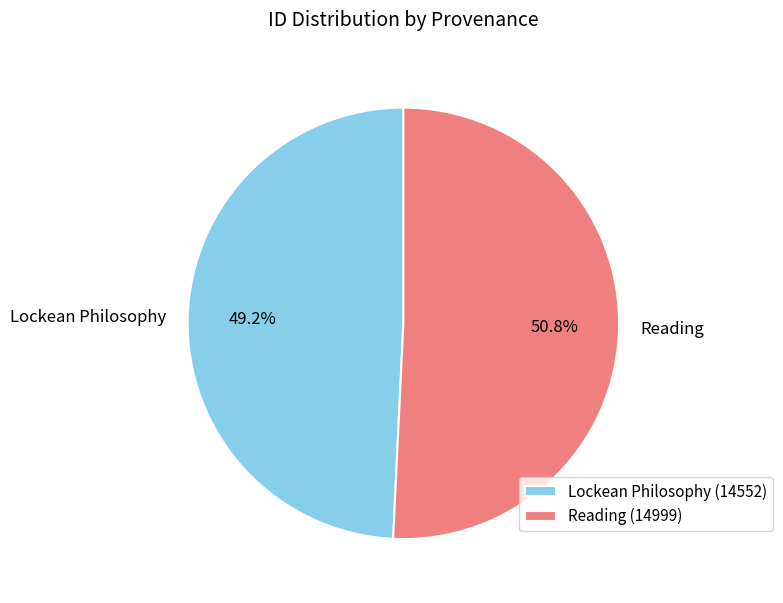

To the nearest percent, what is the average slice percentage?

50%